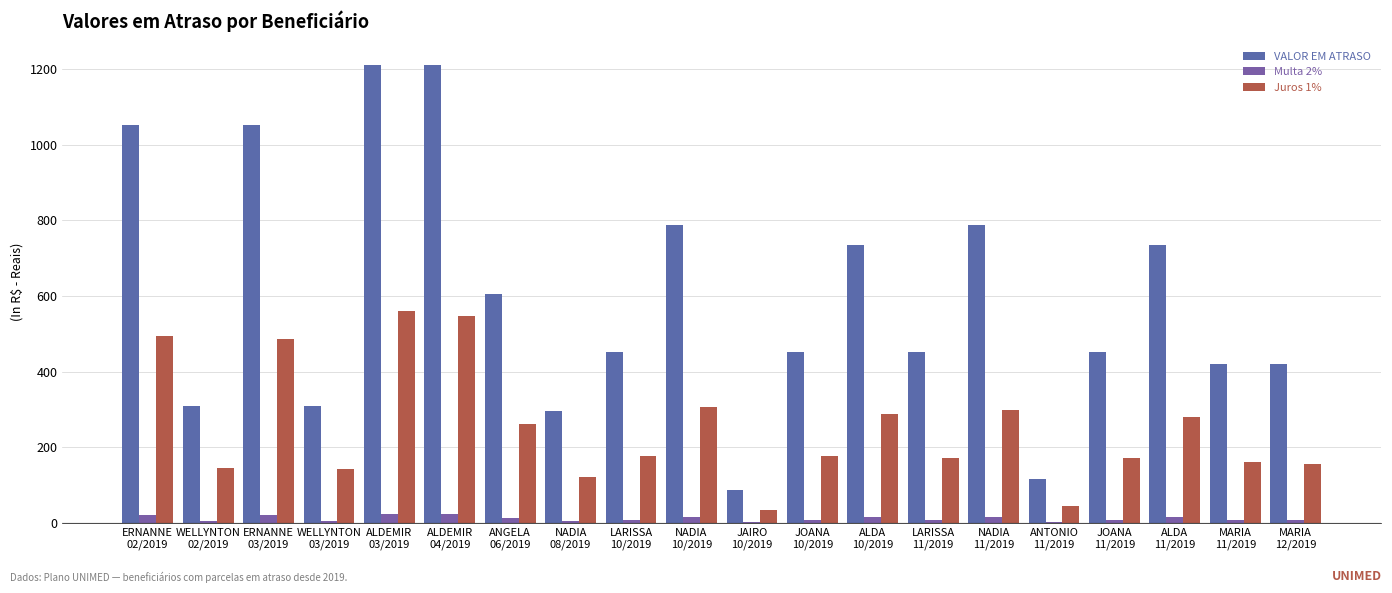

Rank the series by their maximum value, from highest to lowest.

VALOR EM ATRASO, Juros 1%, Multa 2%